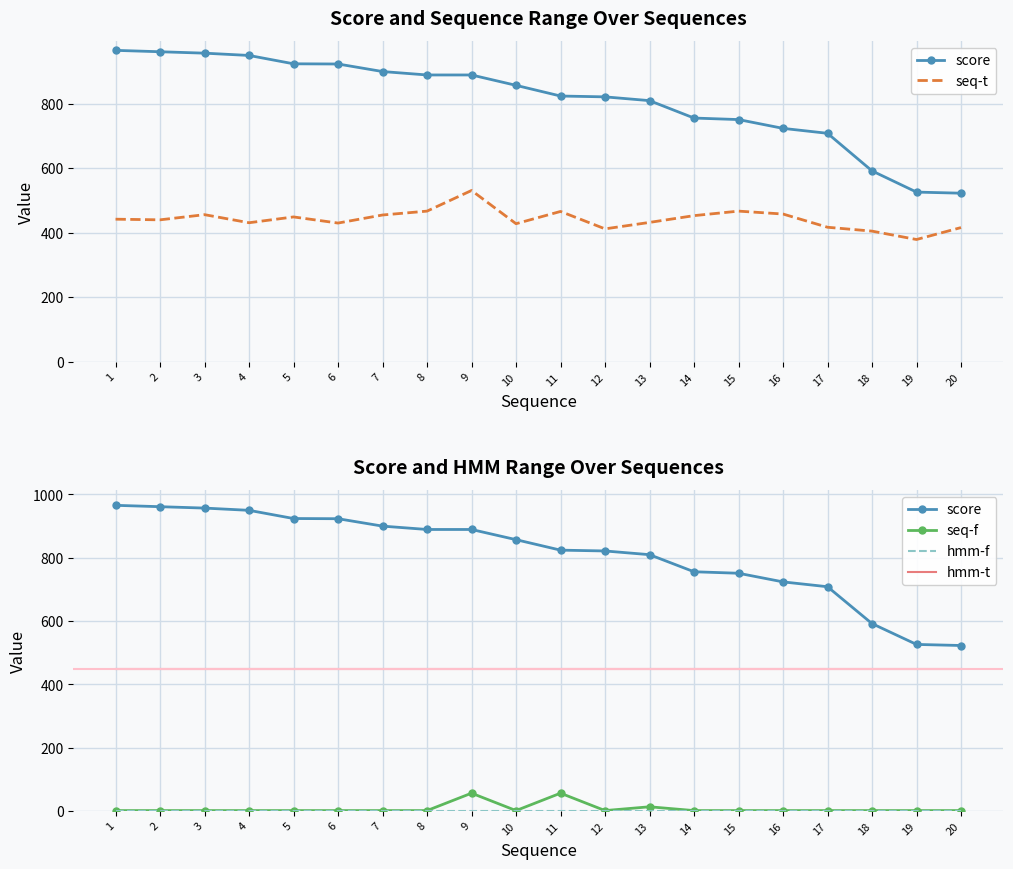

True or false: seq-t and hmm-t intersect in this chart.

True